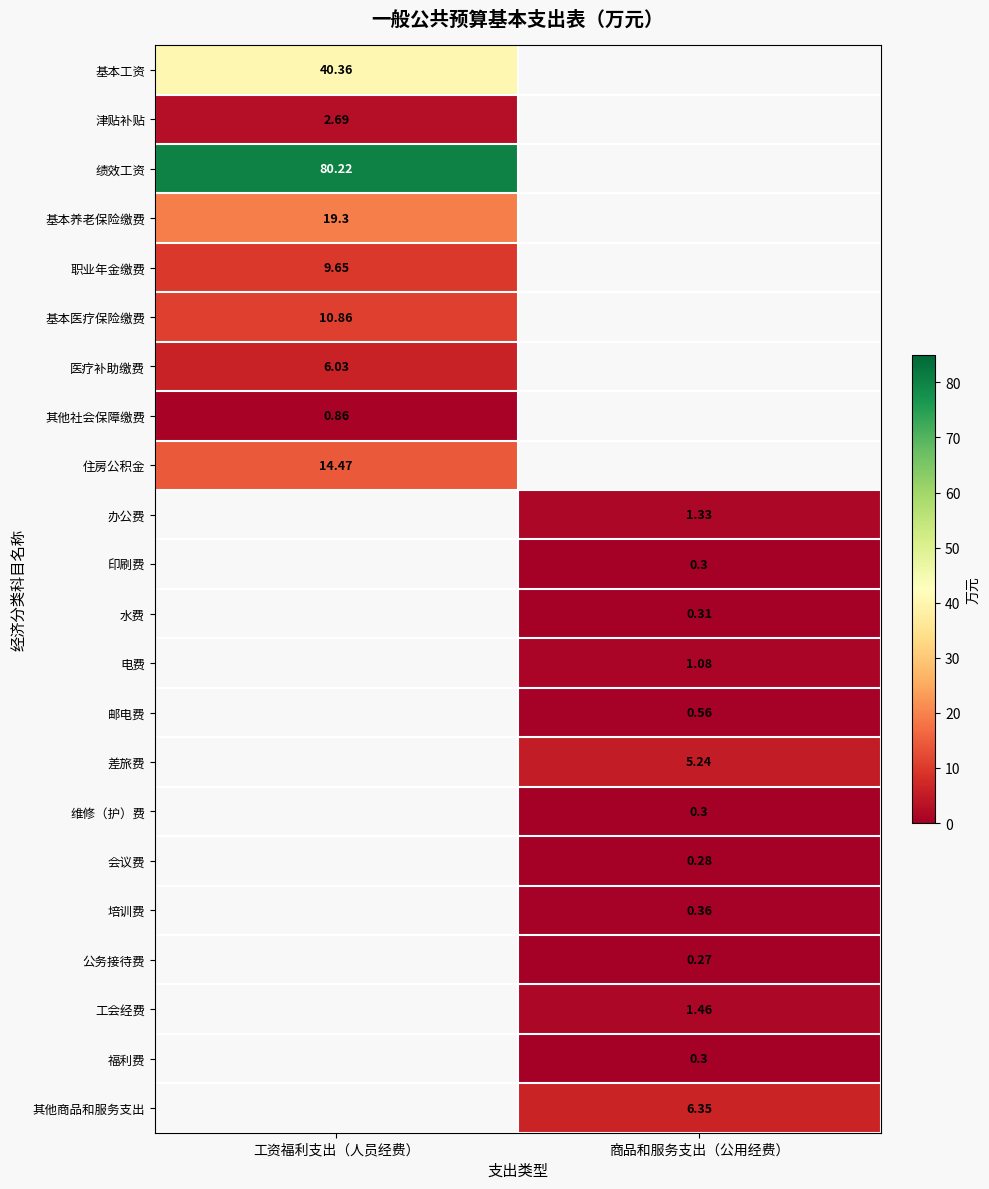

The value of 津贴补贴 at 工资福利支出（人员经费） is 0.8. True or false?

False